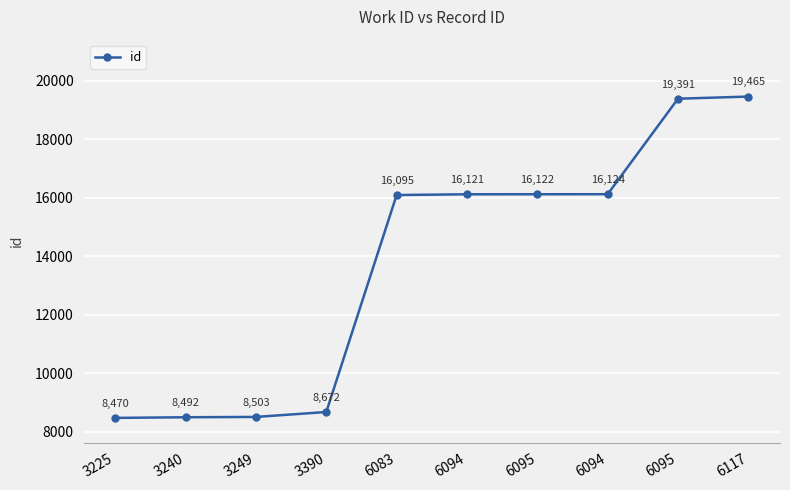

How many lines are shown in the chart?

1